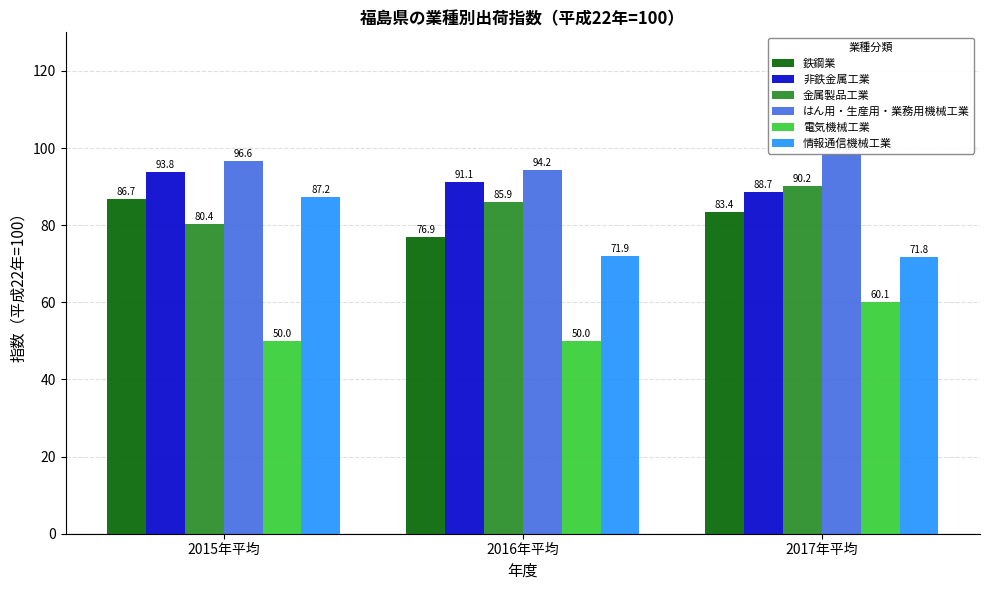

What is the total value across all series at 2015年平均?

494.7